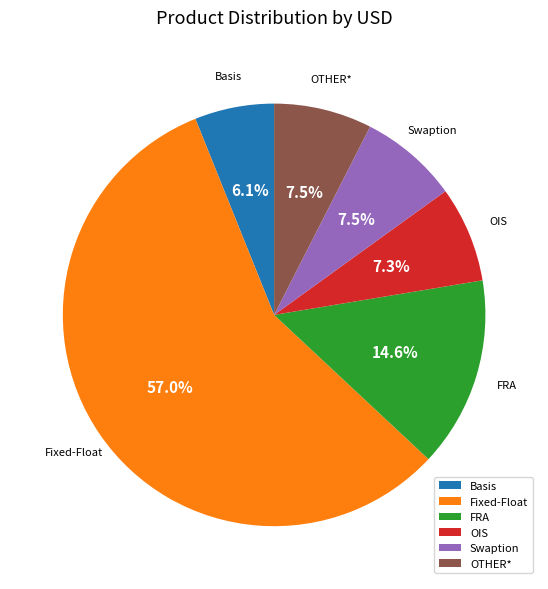

Does Fixed-Float represent more than half of the total?

Yes